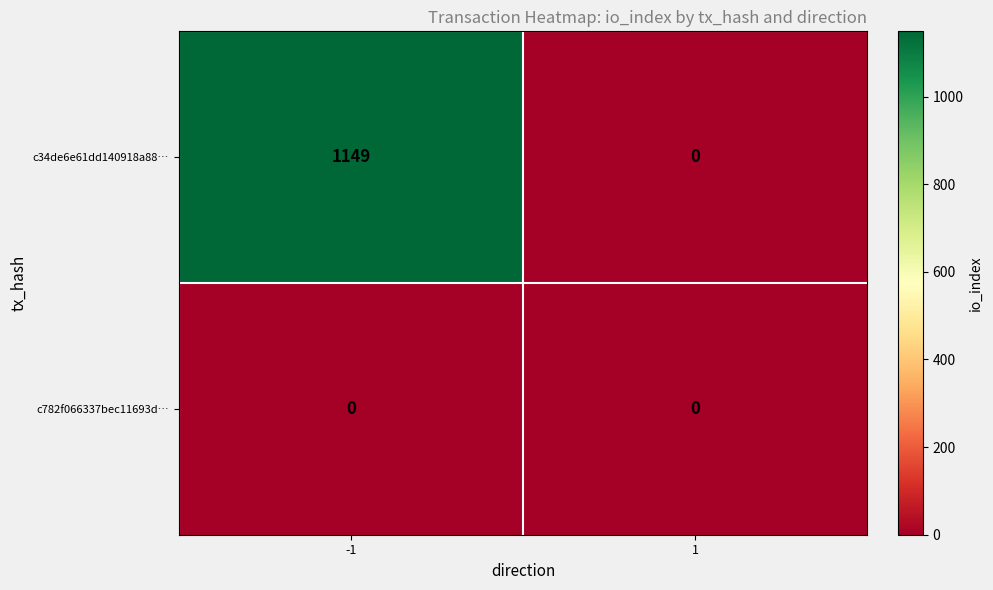

Rank the series by their average value, from highest to lowest.

c34de6e61dd140918a88…, c782f066337bec11693d…